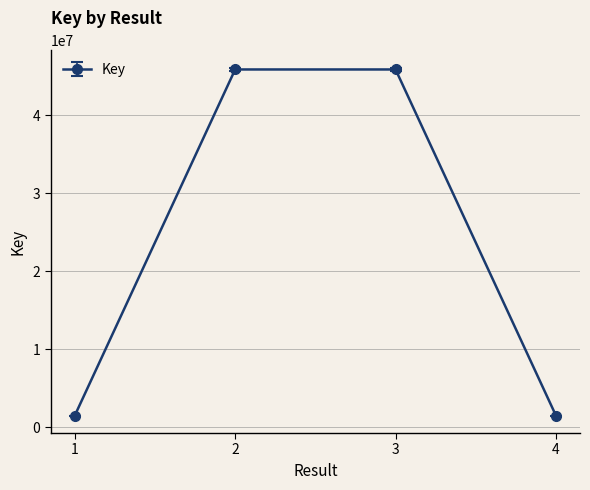

What is the value of the 3rd point from the left?

45887626